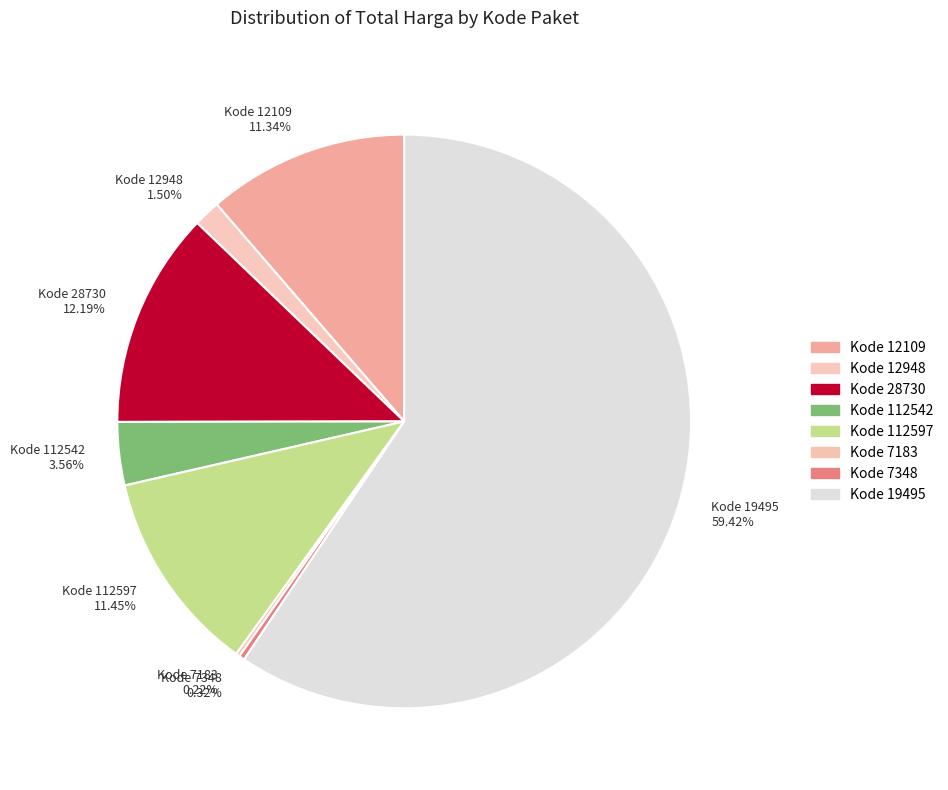

Between Kode 12948 1.50% and Kode 112597 11.45%, which is larger?

Kode 112597 11.45%